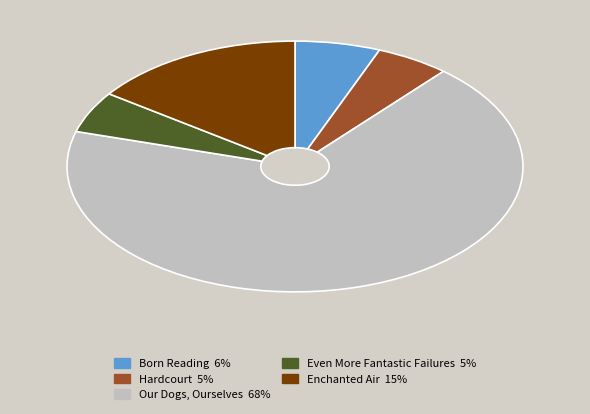

Does any single category account for the majority?

Yes